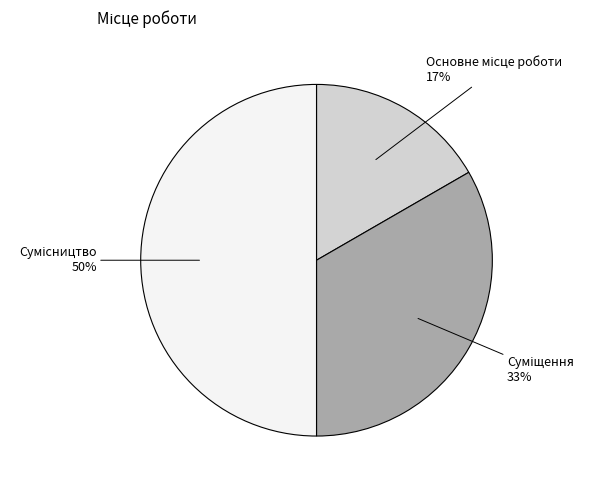

To the nearest percent, what is the difference between the largest and smallest slice percentages?

33%